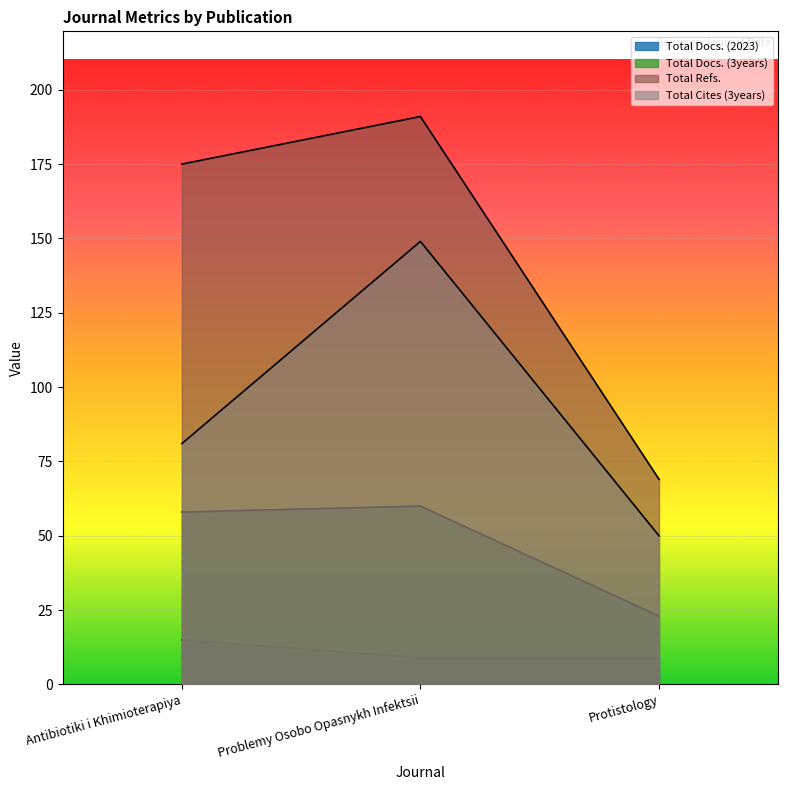

The Total Refs. series shows 77 at Problemy Osobo Opasnykh Infektsii. True or false?

False